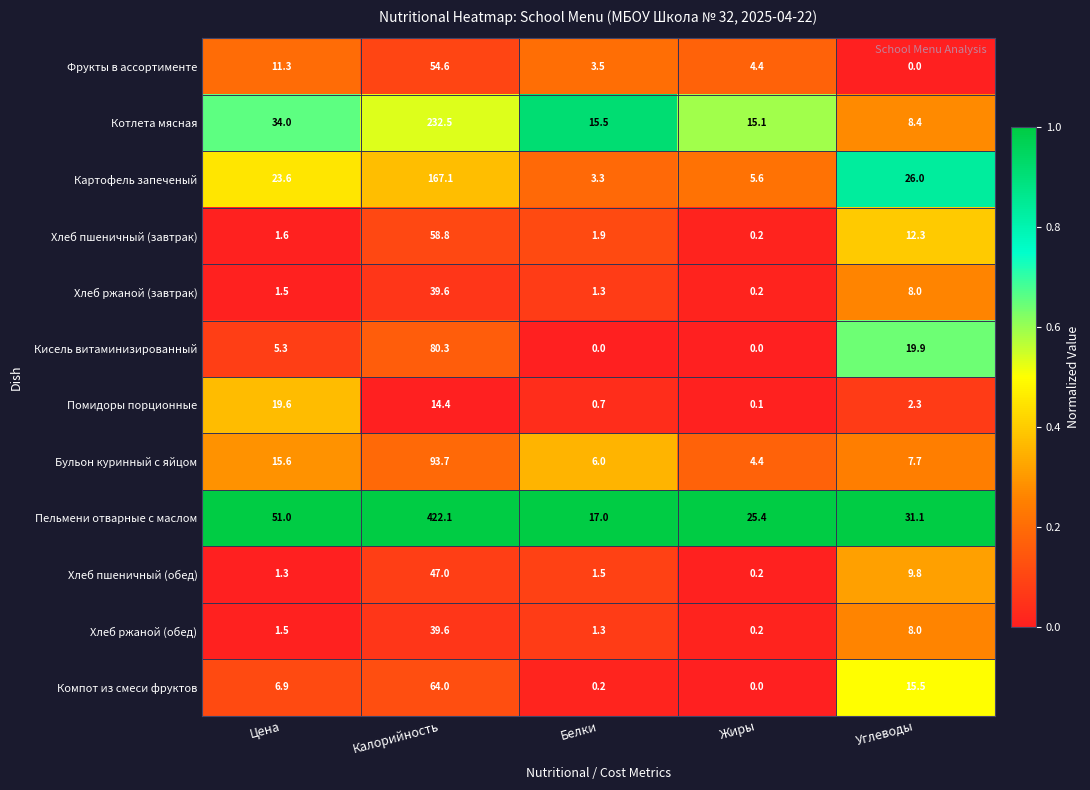

Which series has the widest spread of values?

Пельмени отварные с маслом